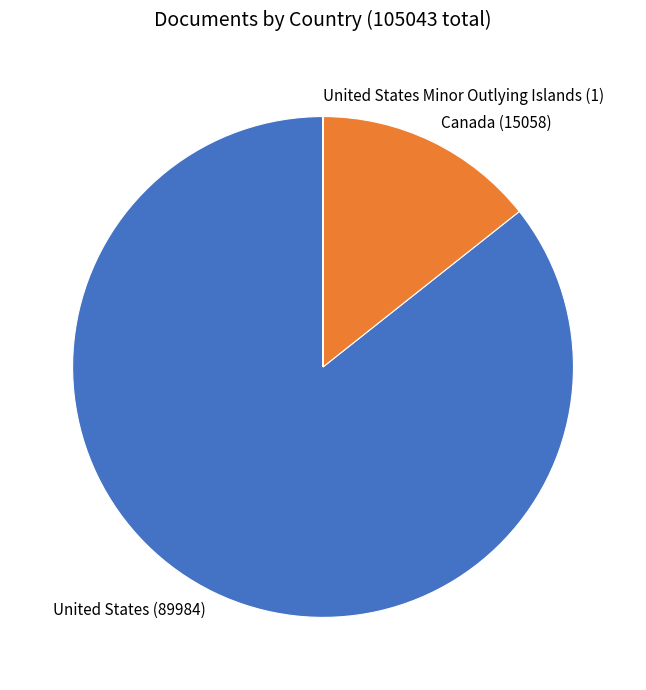

Is there a majority slice in this chart?

Yes